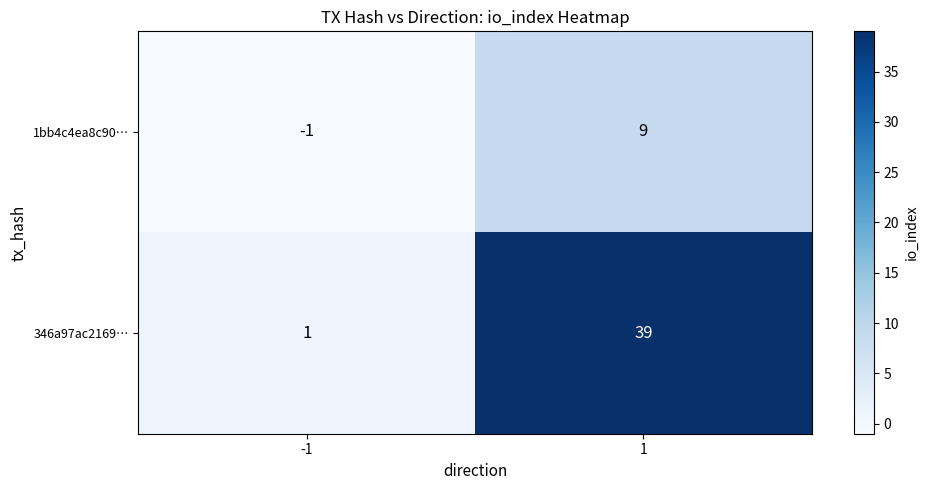

How many distinct data groups are displayed?

2